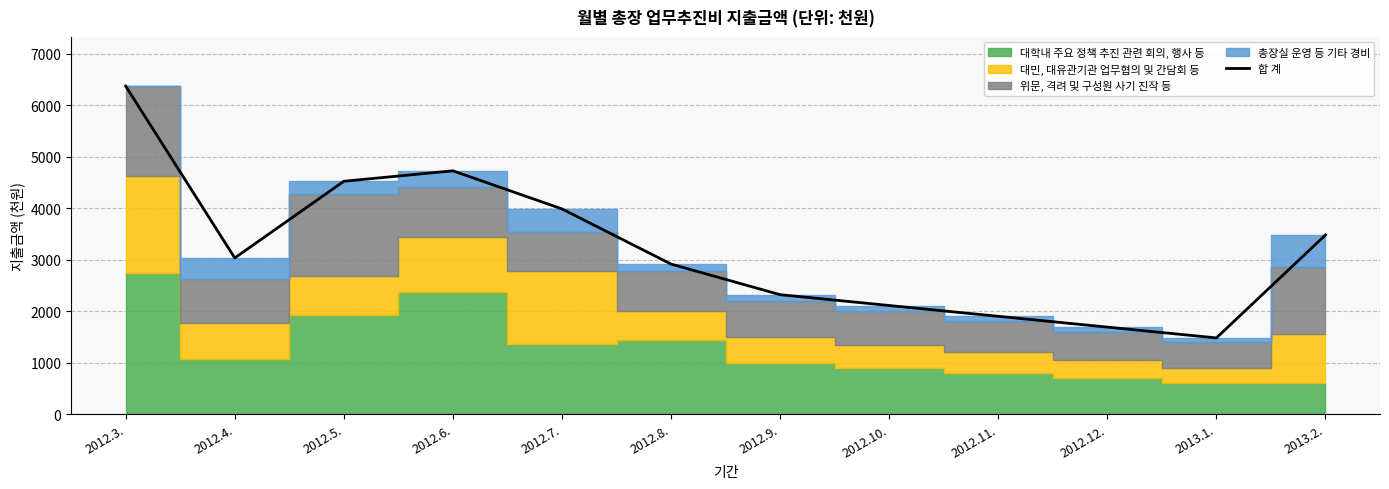

Which label corresponds to the smallest value in the chart?

2013.1.